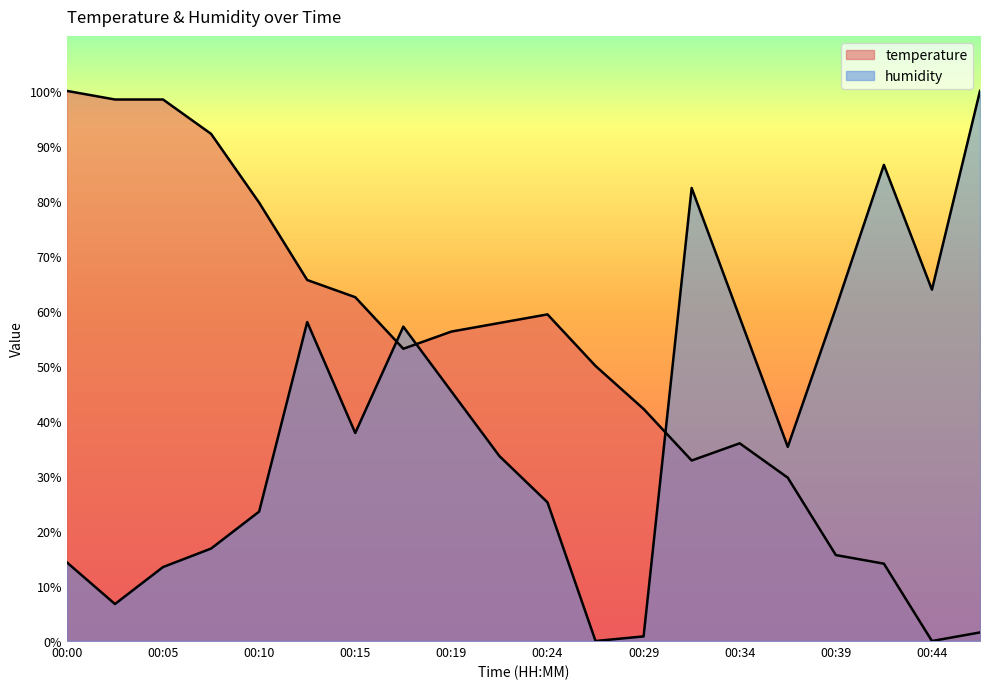

True or false: humidity has more than 2 points higher than both neighbors.

True